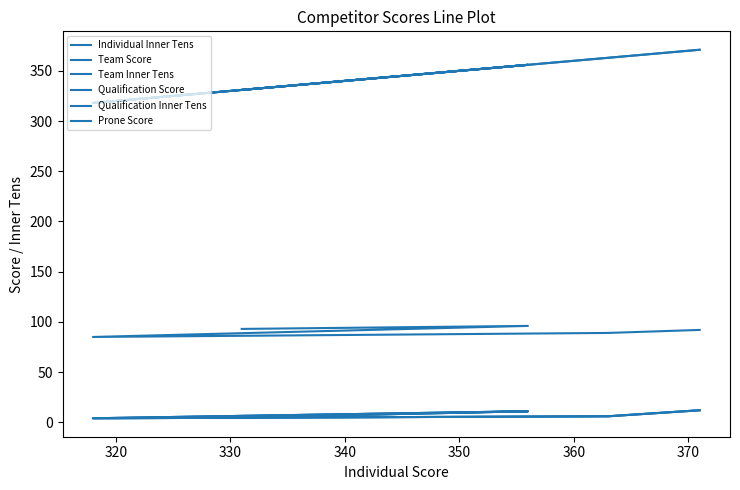

True or false: Prone Score and Team Inner Tens cross at least once.

False